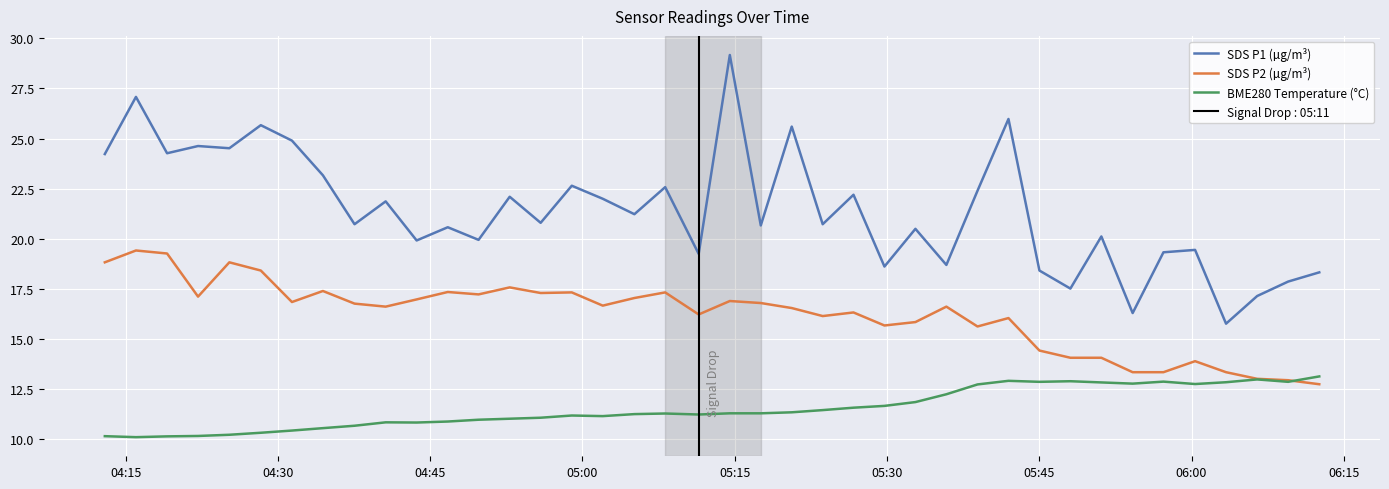

True or false: SDS P1 (µg/m³) has more than 1 points higher than both neighbors.

True